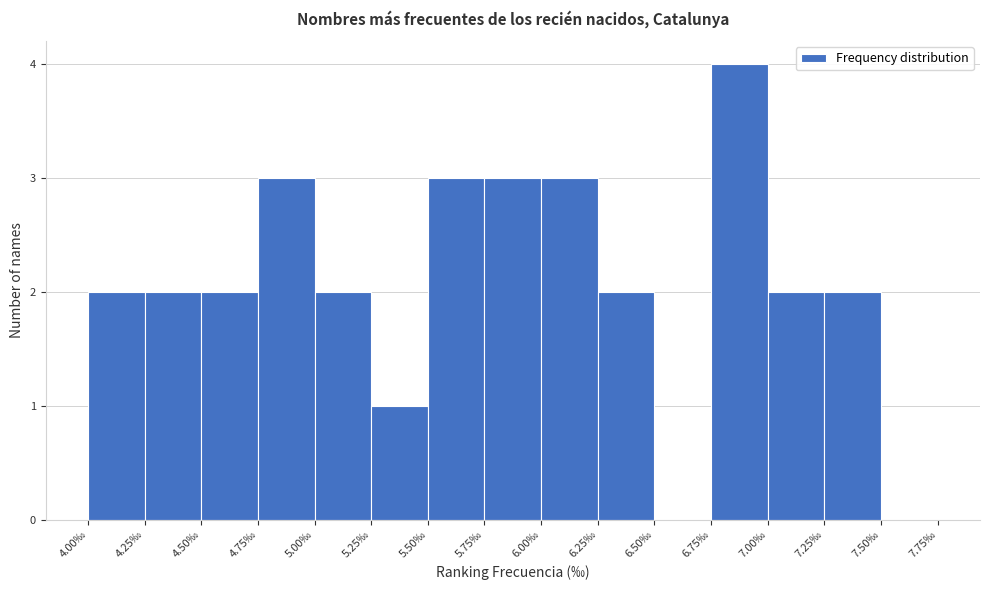

Reading left to right, list every bar in this chart as the range it spans on the x-axis followed by its height. The values are not printed on the chart, so give them approximately, as read against the axis.

4.00 to 4.25: 2
4.25 to 4.50: 2
4.50 to 4.75: 2
4.75 to 5.00: 3
5.00 to 5.25: 2
5.25 to 5.50: 1
5.50 to 5.75: 3
5.75 to 6.00: 3
6.00 to 6.25: 3
6.25 to 6.50: 2
6.50 to 6.75: 0
6.75 to 7.00: 4
7.00 to 7.25: 2
7.25 to 7.50: 2
7.50 to 7.75: 0